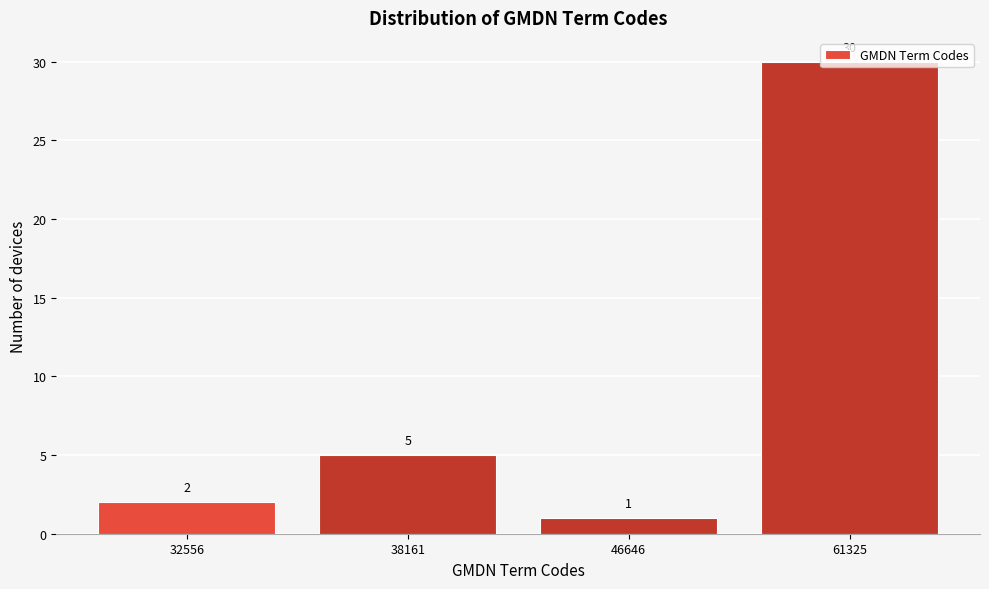

What is the value of the 1st bar from the left?

2